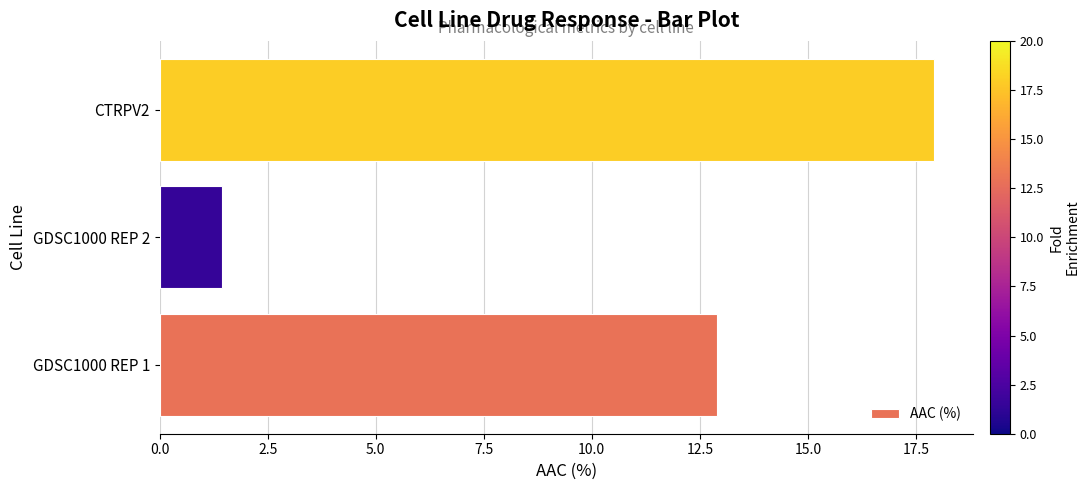

What is the maximum value shown in the chart?

17.9